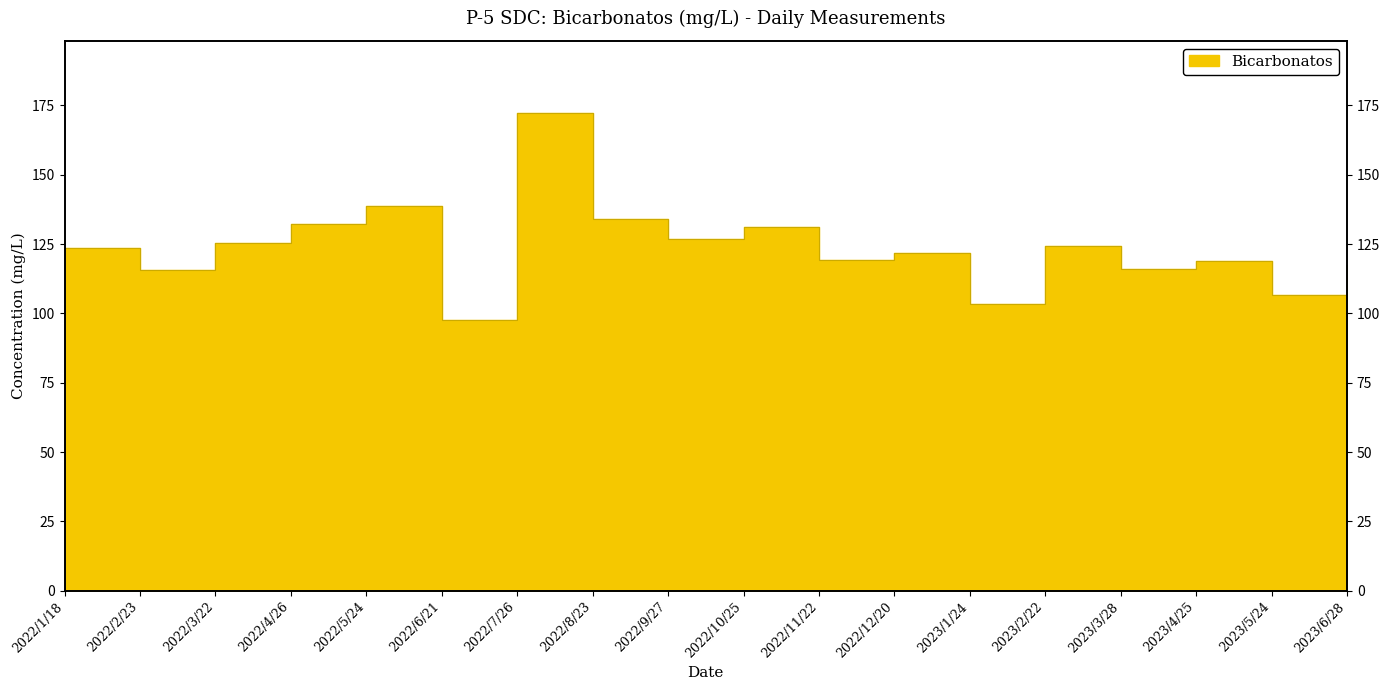

Rank the categories by value from highest to lowest.

2022/7/26, 2022/5/24, 2022/8/23, 2022/4/26, 2022/10/25, 2022/9/27, 2022/3/22, 2023/2/22, 2022/1/18, 2022/12/20, 2022/11/22, 2023/4/25, 2023/6/28, 2023/3/28, 2022/2/23, 2023/5/24, 2023/1/24, 2022/6/21